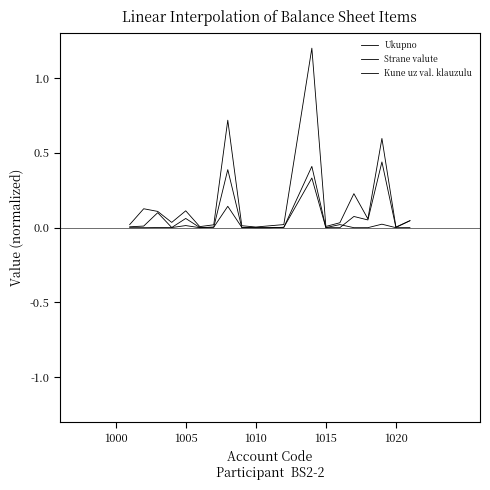

Where is Strane valute nearest to the value 0?

1010